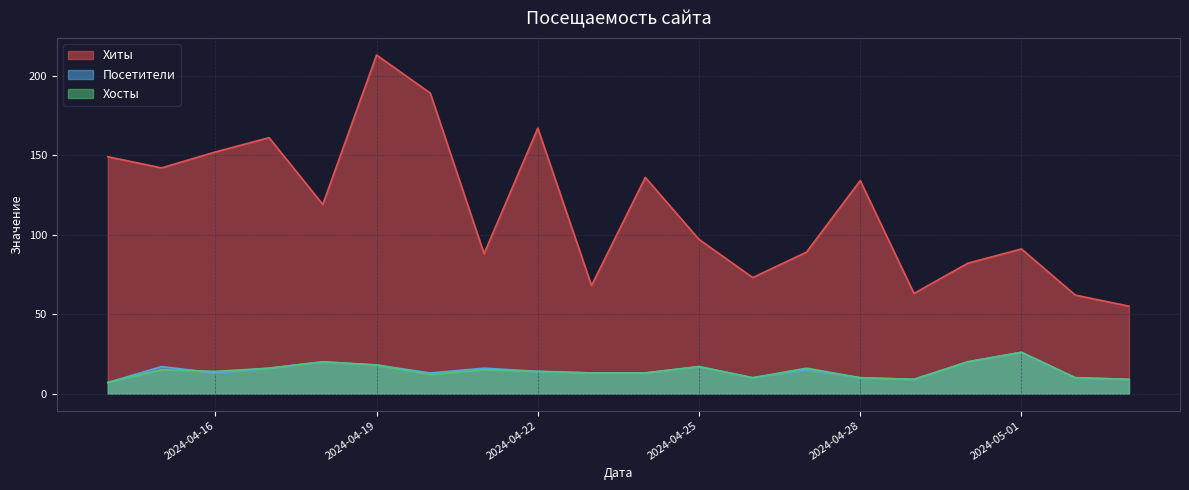

True or false: Хосты and Хиты cross at least once.

False